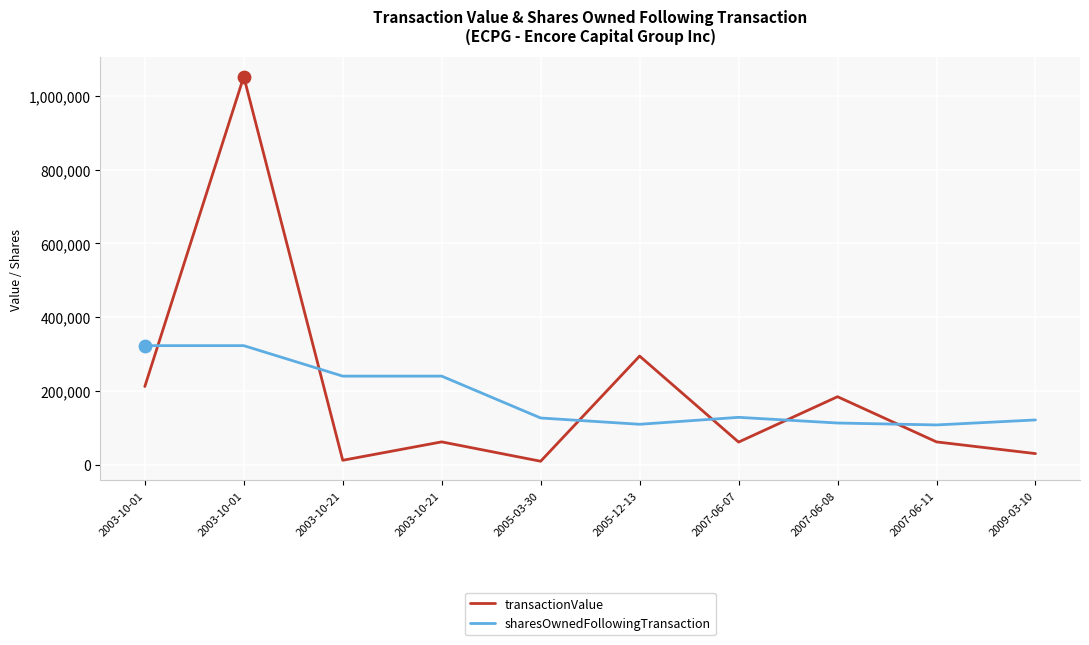

Which series has the largest total across all categories?

transactionValue